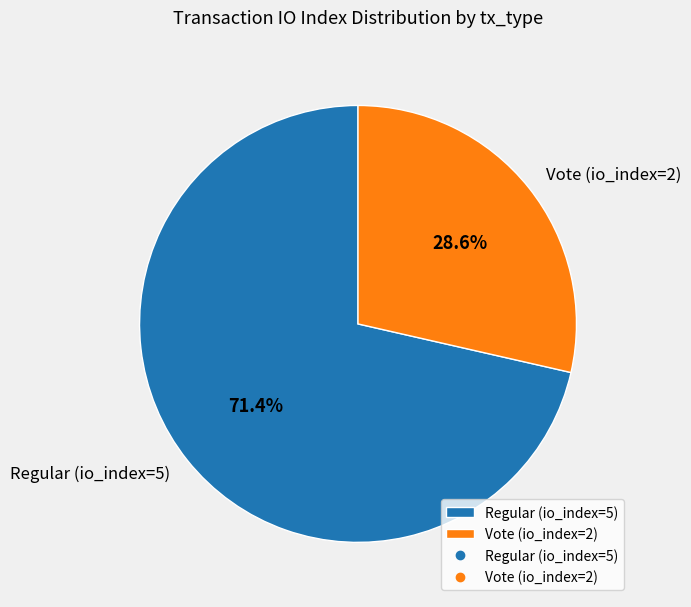

What is the ratio of the value at Regular (io_index=5) to the value at Vote (io_index=2)?

2.5